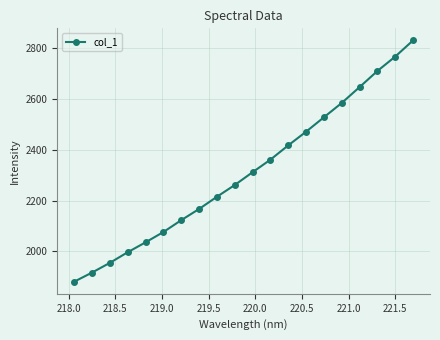

What is the average value?

2312.9